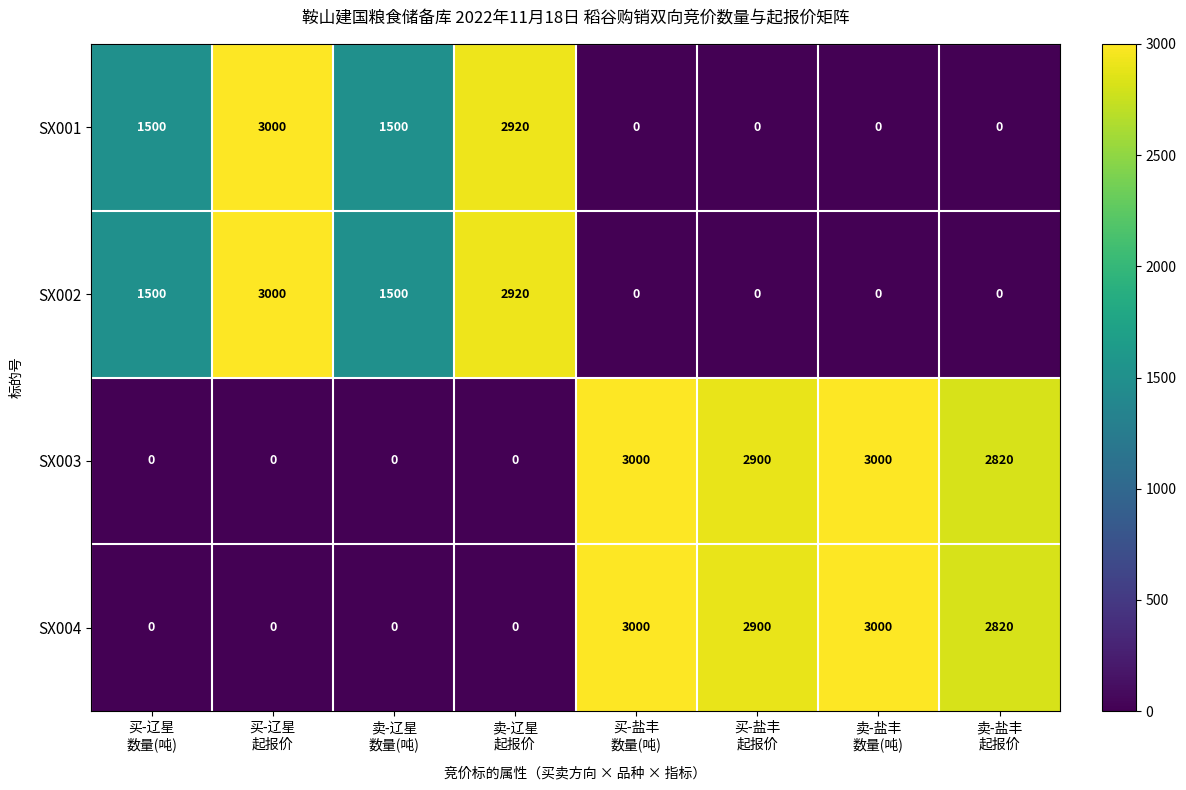

How many values in SX001 are above zero?

4